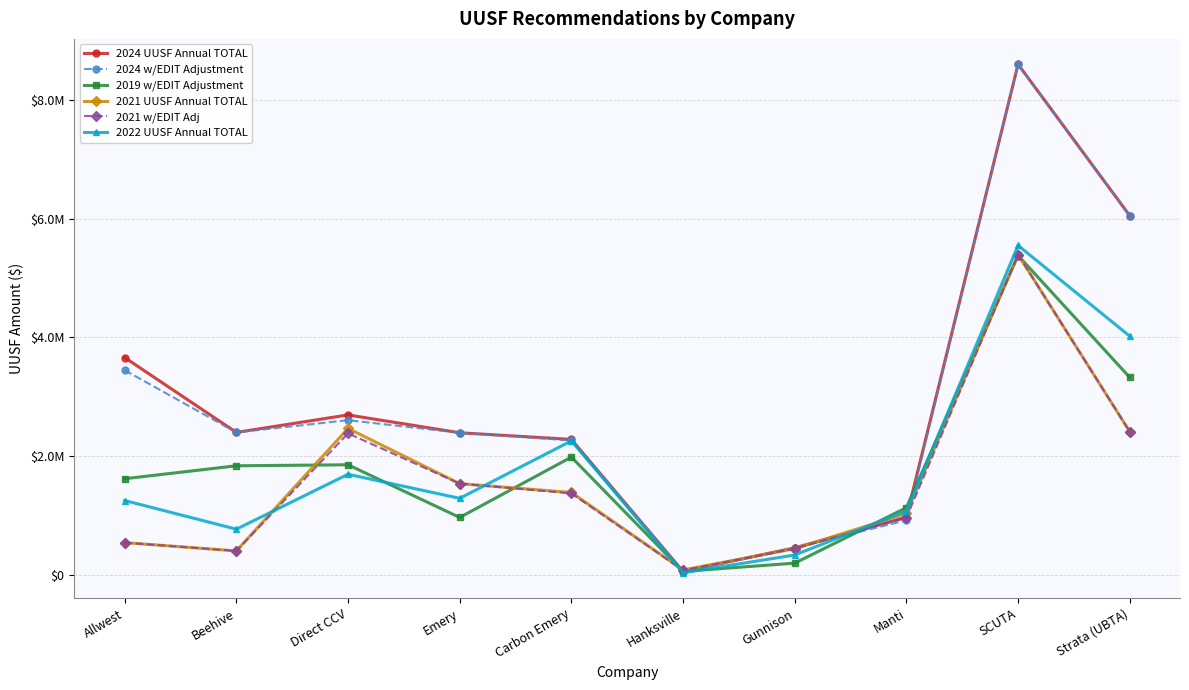

What is the total value across all series at Manti?

6090565